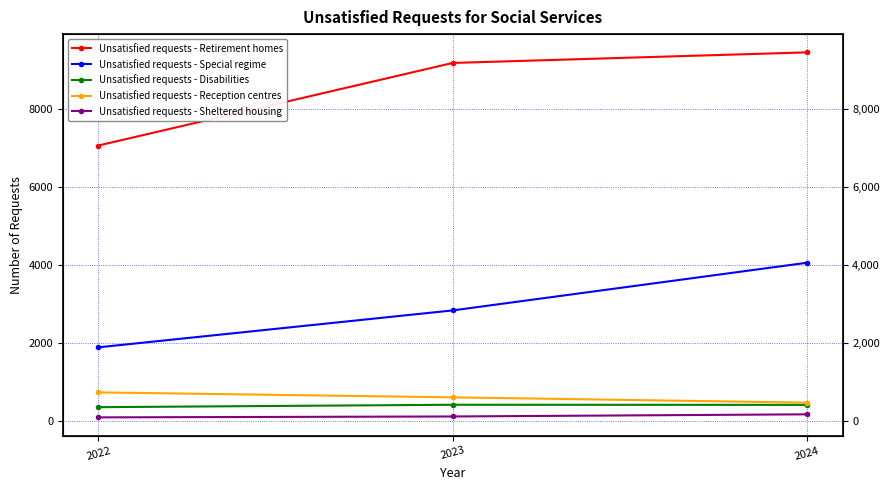

List the series in order of their peak value, highest first.

Unsatisfied requests - Retirement homes, Unsatisfied requests - Special regime, Unsatisfied requests - Reception centres, Unsatisfied requests - Disabilities, Unsatisfied requests - Sheltered housing